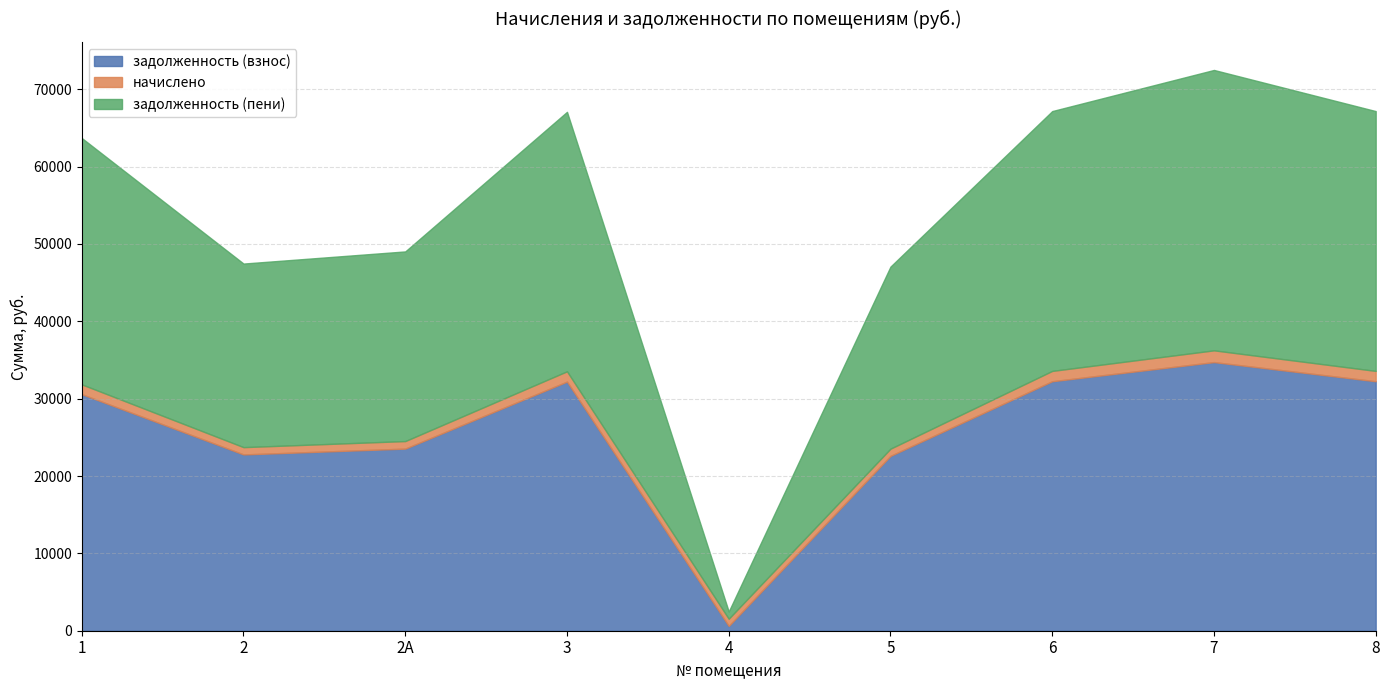

At which category does начислено reach its first local valley?

2